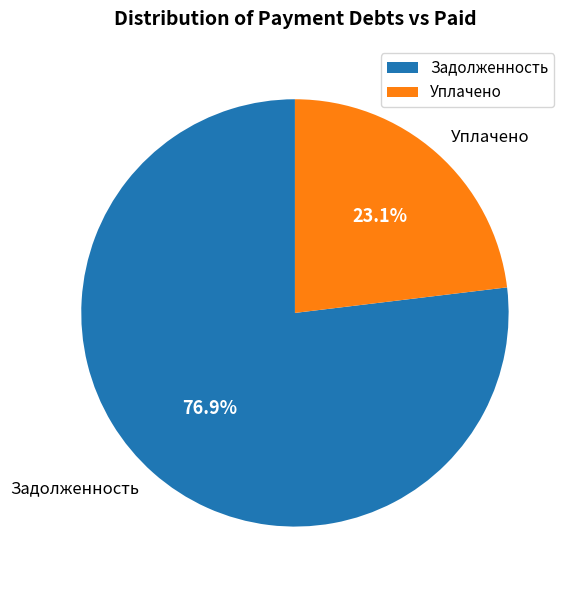

Rank the categories by value from lowest to highest.

Уплачено, Задолженность